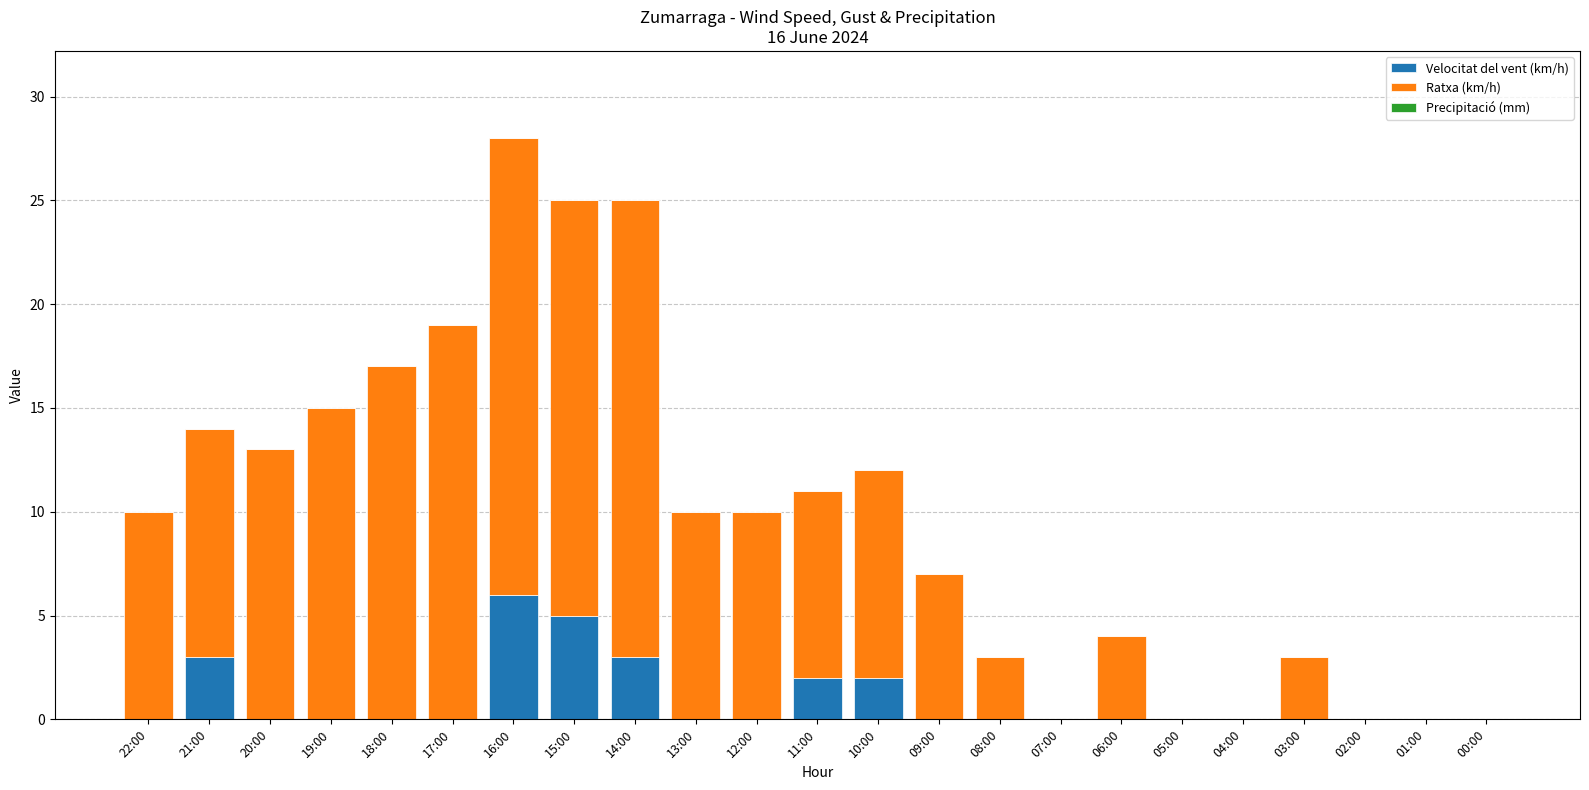

True or false: Velocitat del vent (km/h) has a value of 0 at 18:00.

True